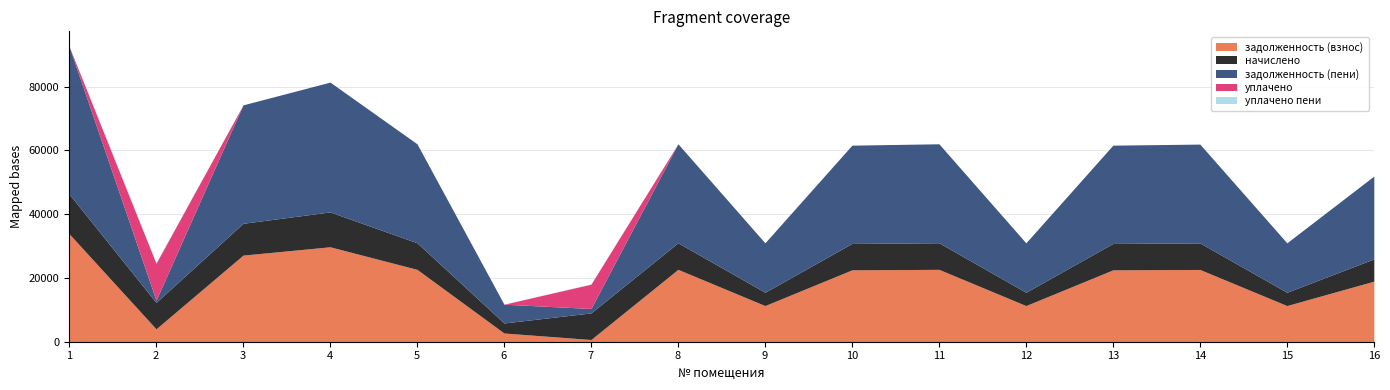

Which series has the largest total across all categories?

задолженность (пени)